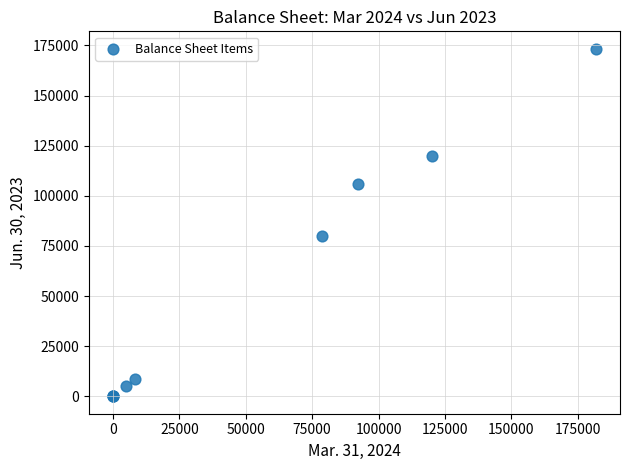

What Y value in the scatter plot is closest to 86673?

79835.0